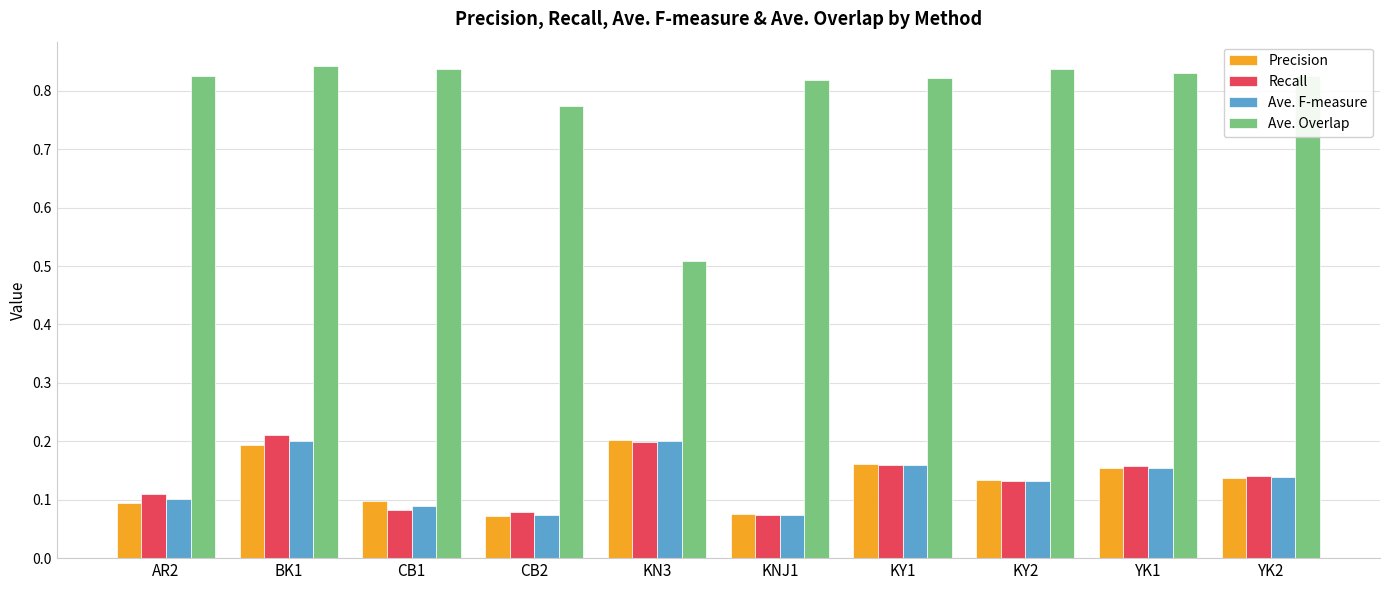

What is the label of the 8th bar from the left?

KY2